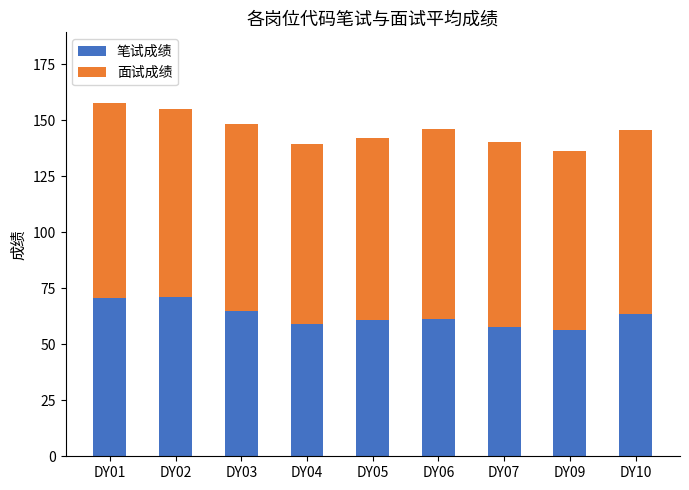

What is the difference between the second highest and minimum values in the 笔试成绩 series?

14.2